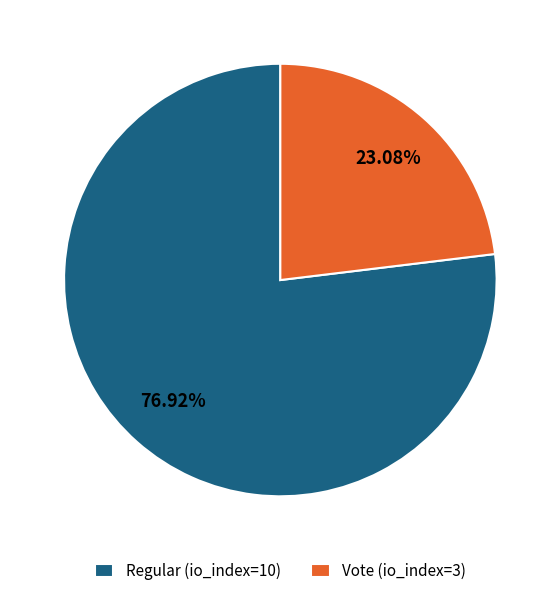

Is it true that Vote (io_index=3) is 23% of the pie?

True